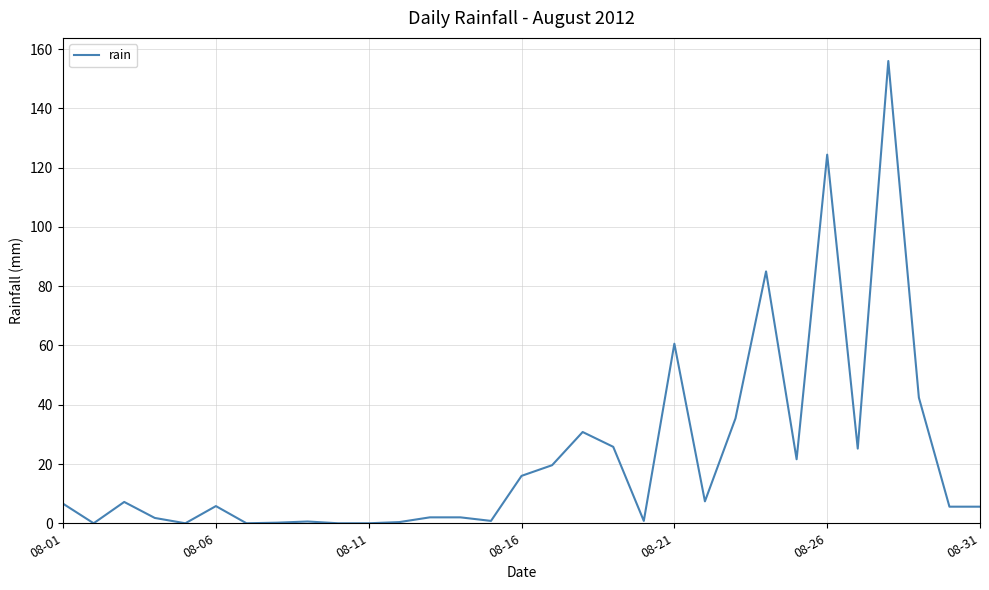

How many categories are shown in the chart?

31